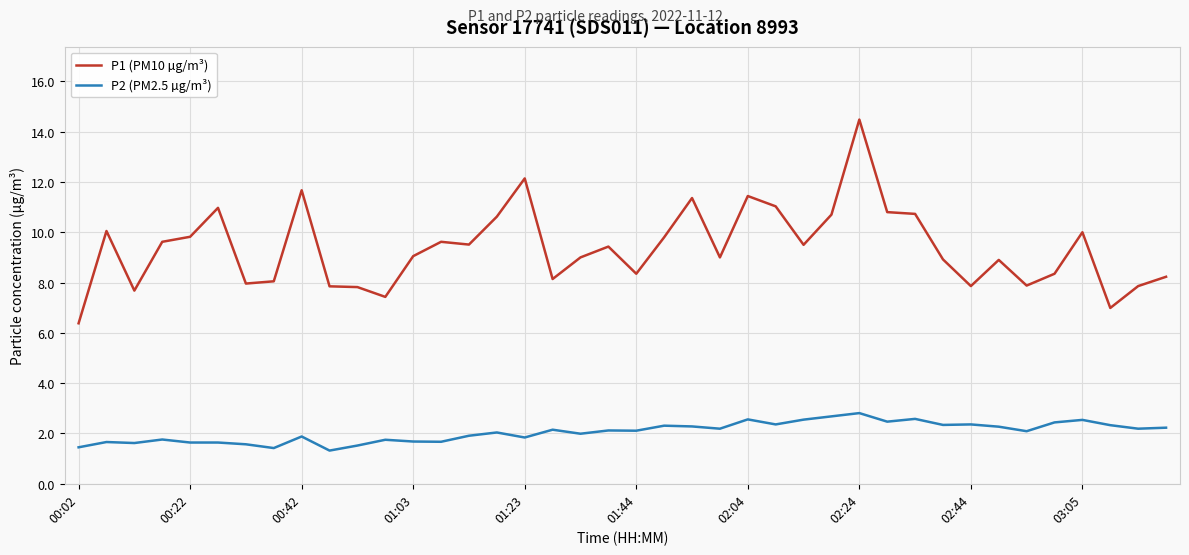

True or false: P1 (PM10 µg/m³) and P2 (PM2.5 µg/m³) cross at least once.

False